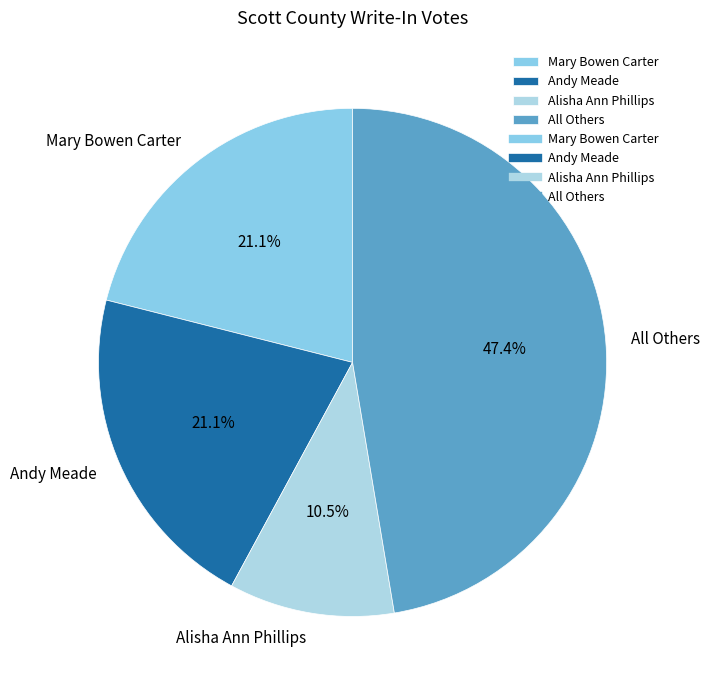

True or false: Mary Bowen Carter accounts for 28% of the total.

False